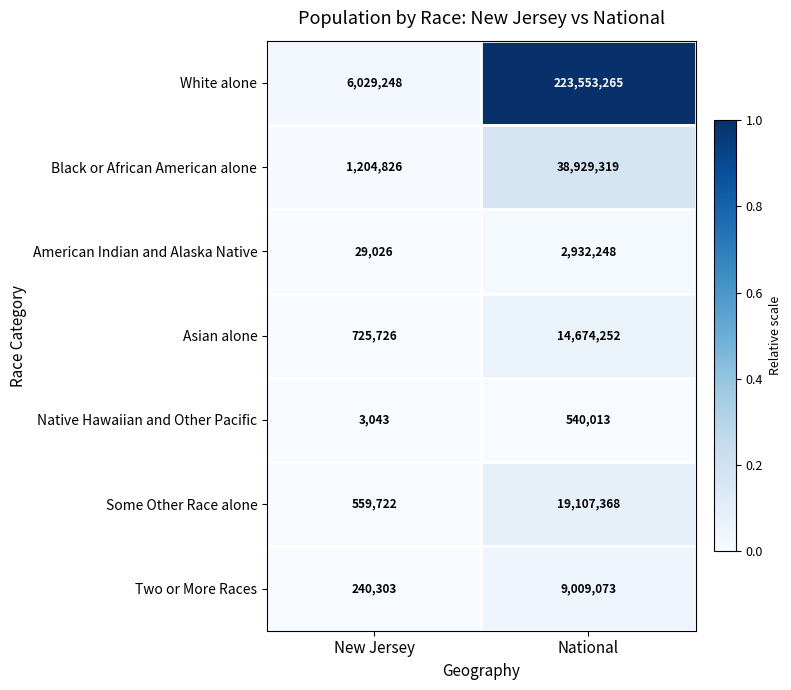

How many categories are shown in the chart?

2